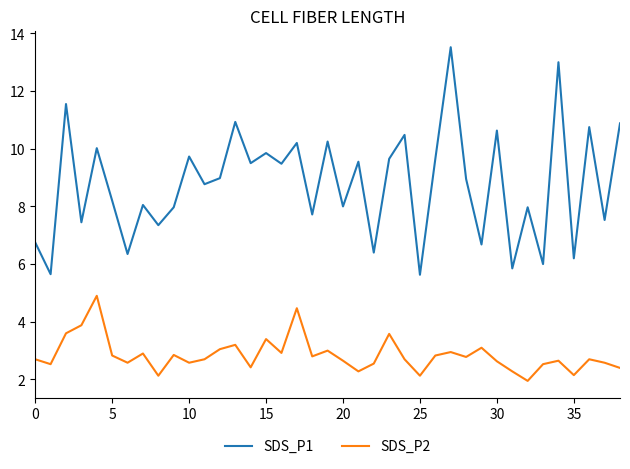

Which series has the largest range (max minus min)?

SDS_P1